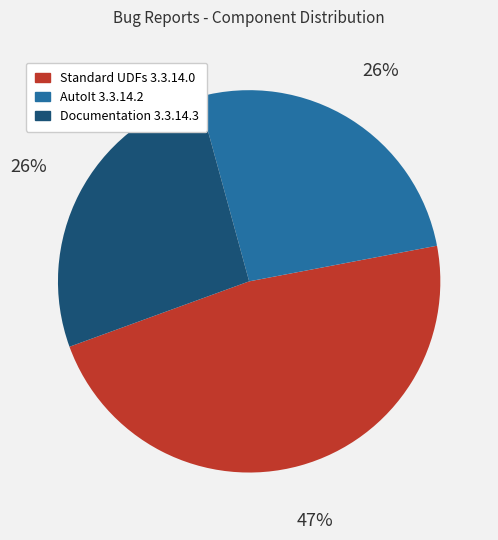

How many slices are in this pie chart?

3